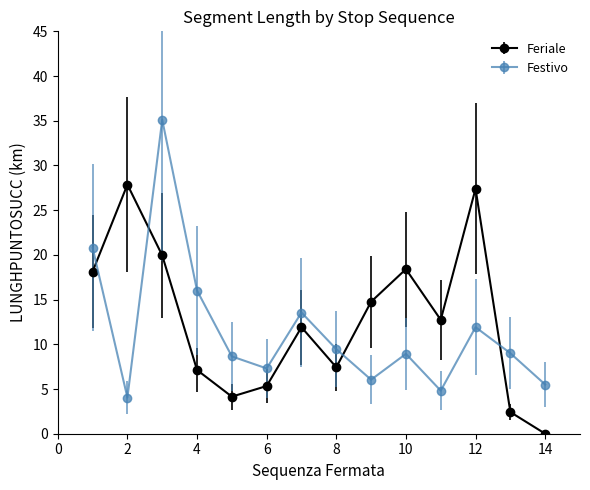

What are all the series names shown in the legend?

Feriale, Festivo